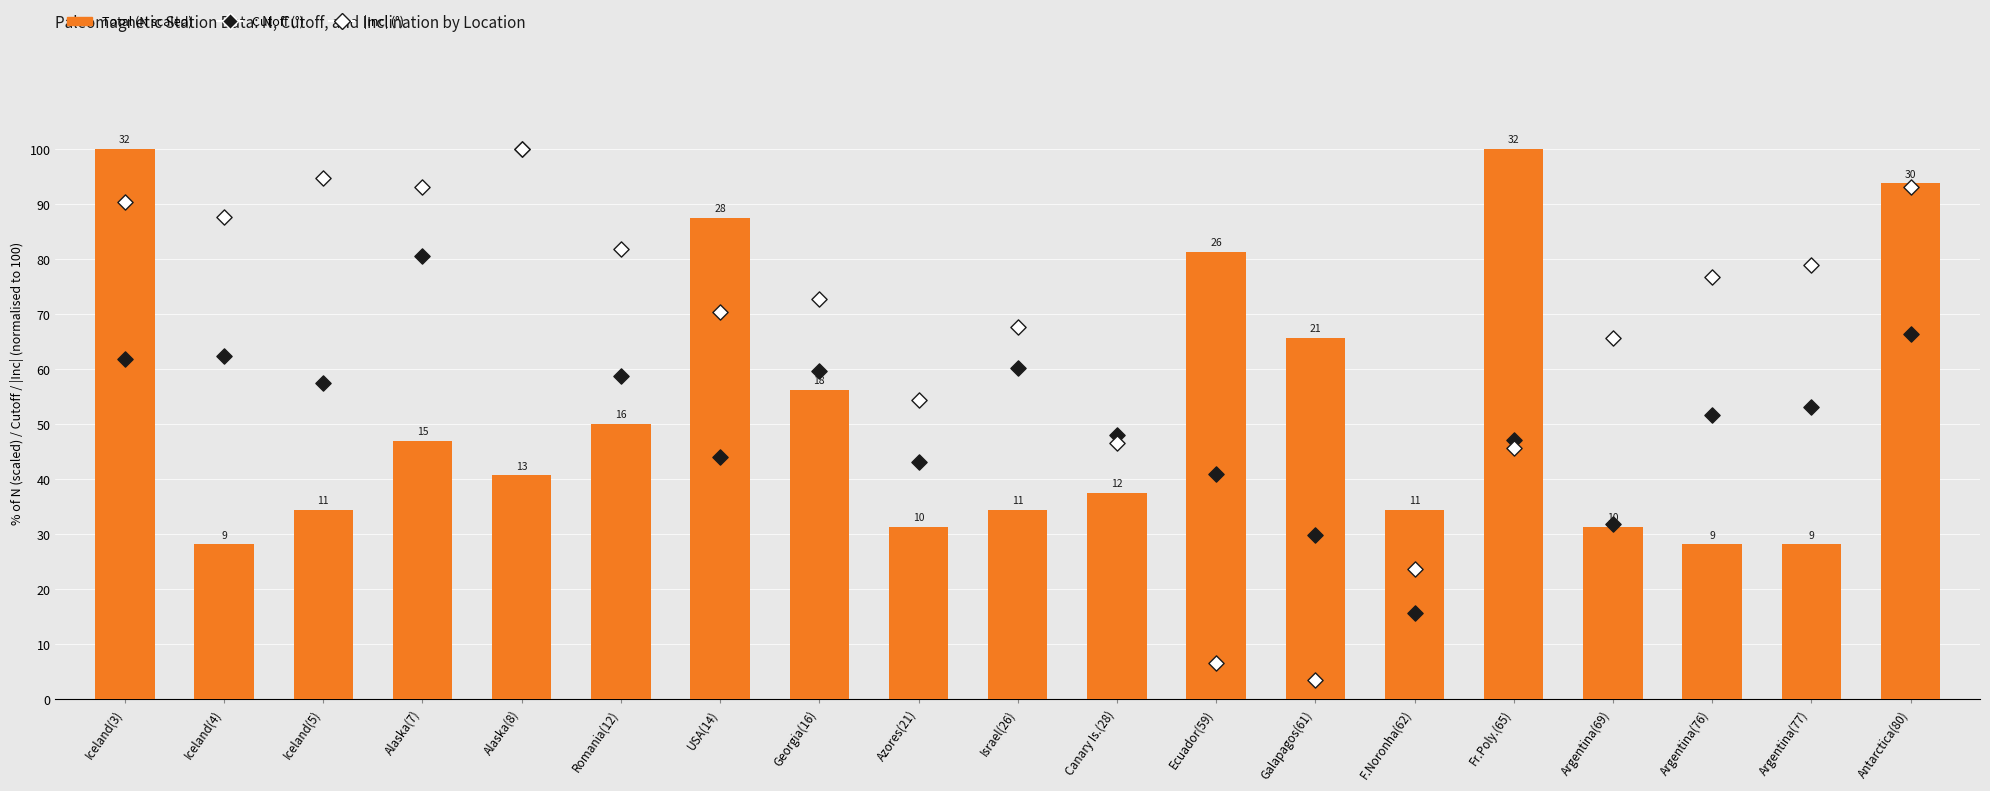

At which category is the sum across all series the highest?

Antarctica(80)